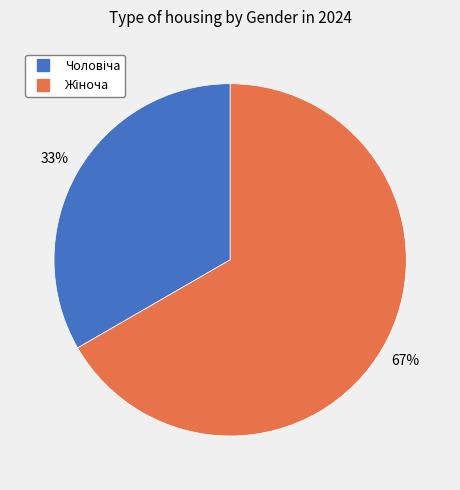

Is there a majority slice in this chart?

Yes